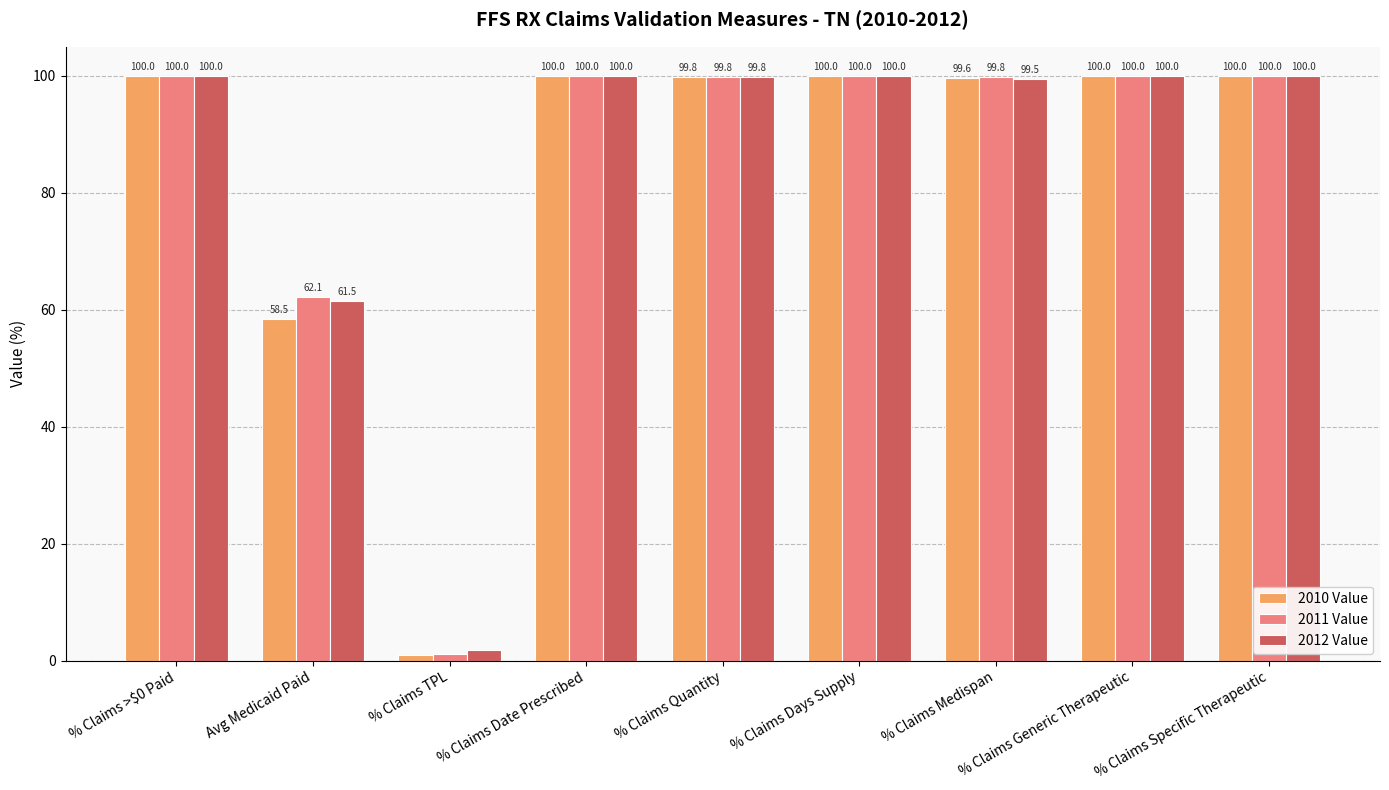

Between Avg Medicaid Paid and % Claims TPL, which series saw the biggest shift?

2011 Value